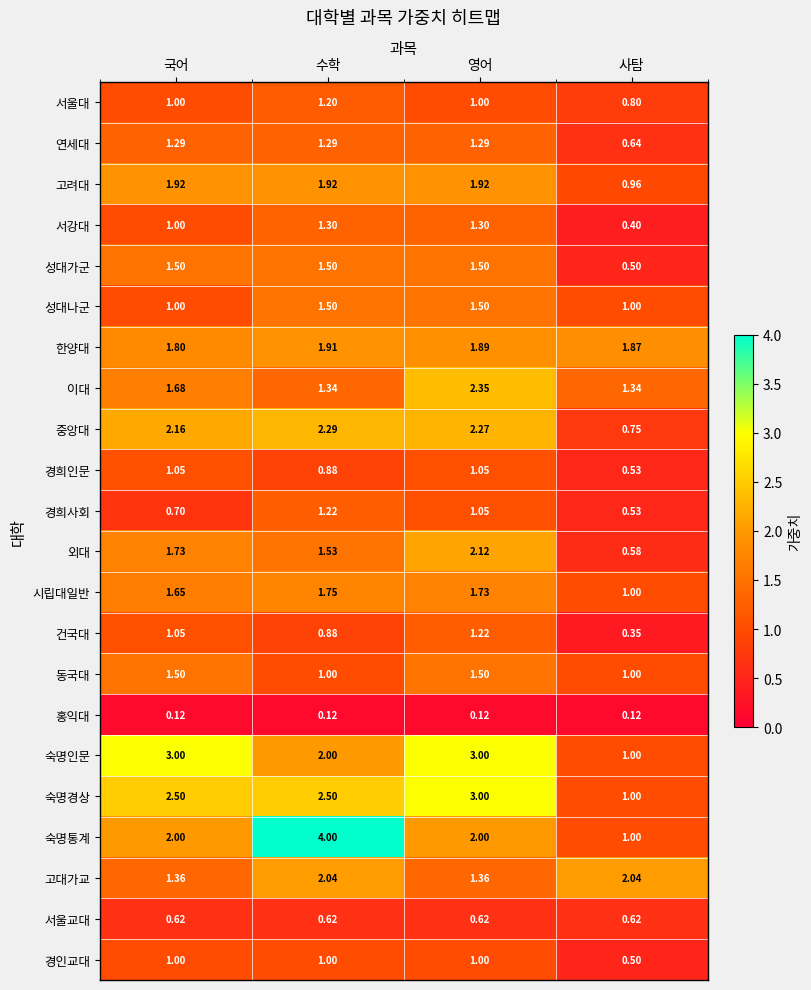

Where is 경희사회 nearest to the value 0?

사탐